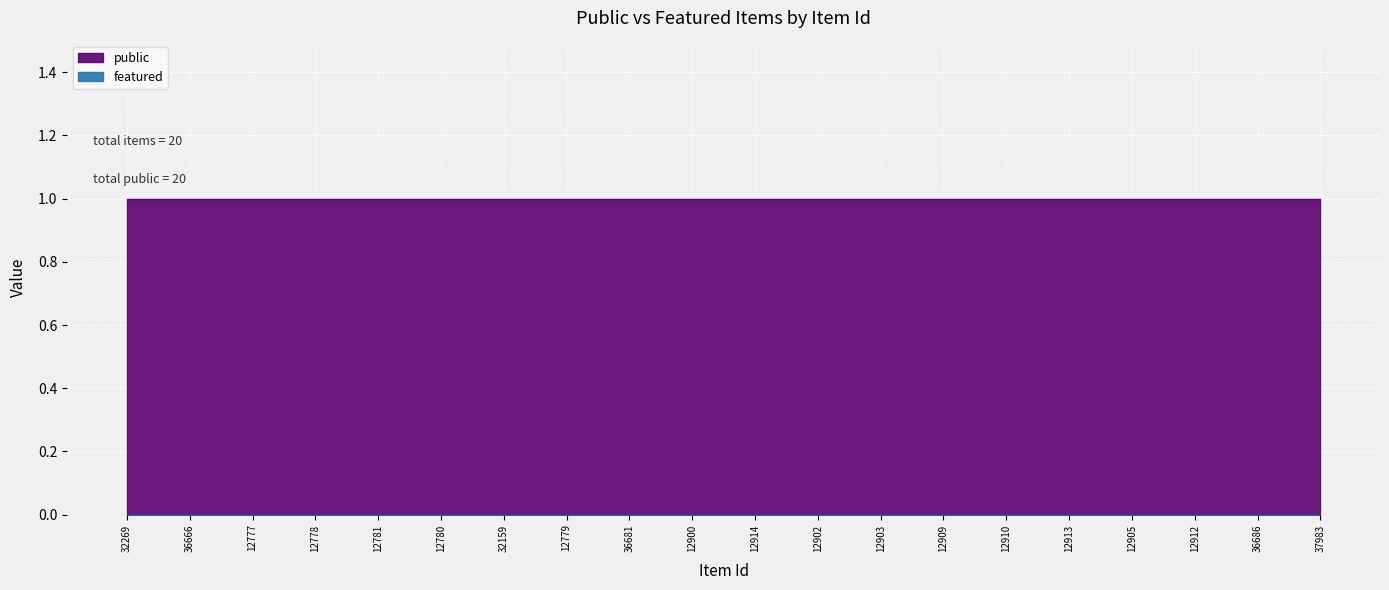

Reading left to right, extract all data points from this chart.

public: 1	1	1	1	1	1	1	1	1	1	1	1	1	1	1	1	1	1	1	1
featured: 0	0	0	0	0	0	0	0	0	0	0	0	0	0	0	0	0	0	0	0